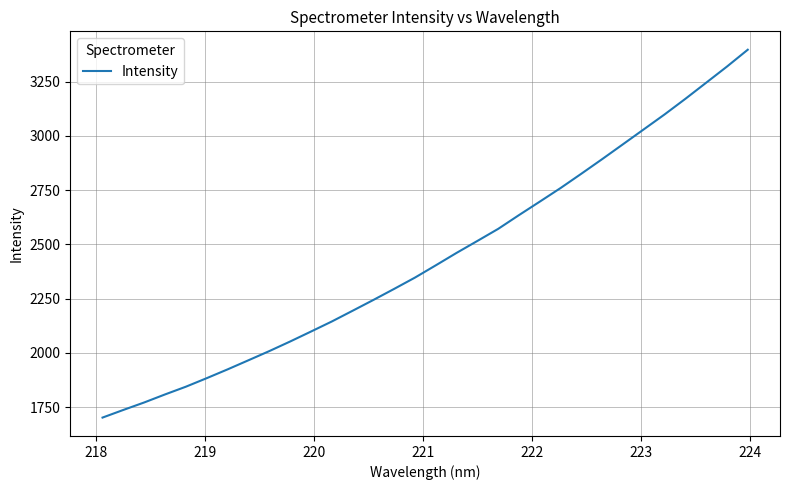

What is the greatest value displayed?

3397.0